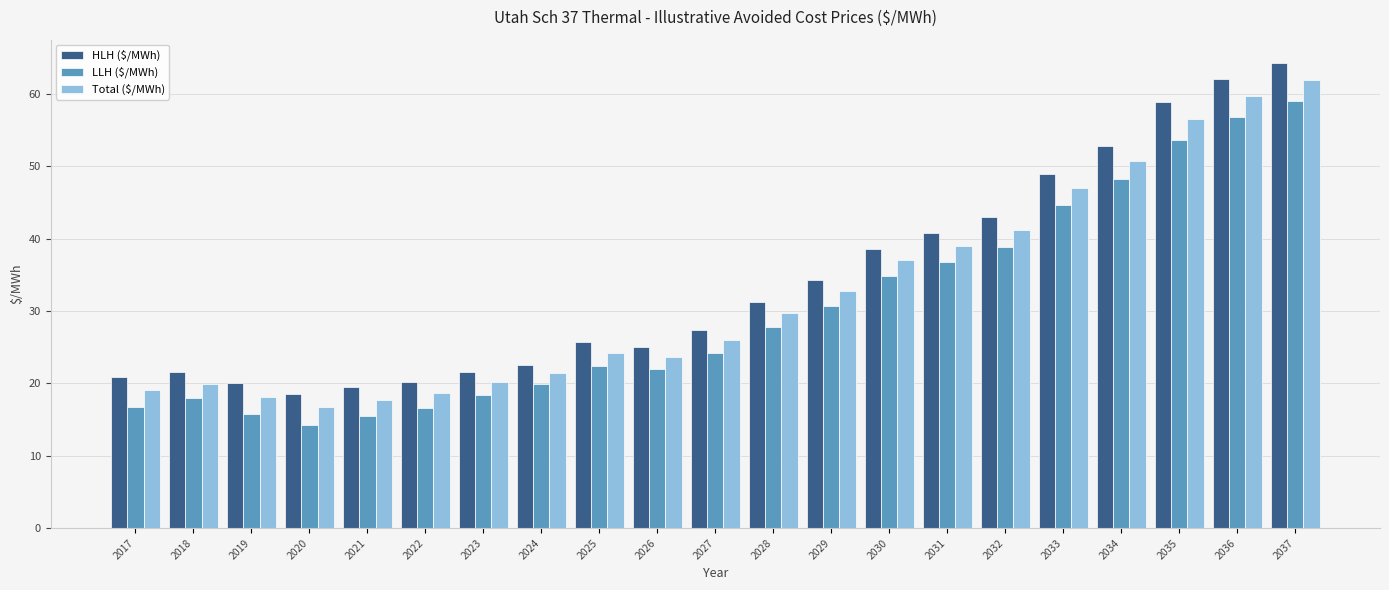

At how many categories does at least one series exceed 33?

9